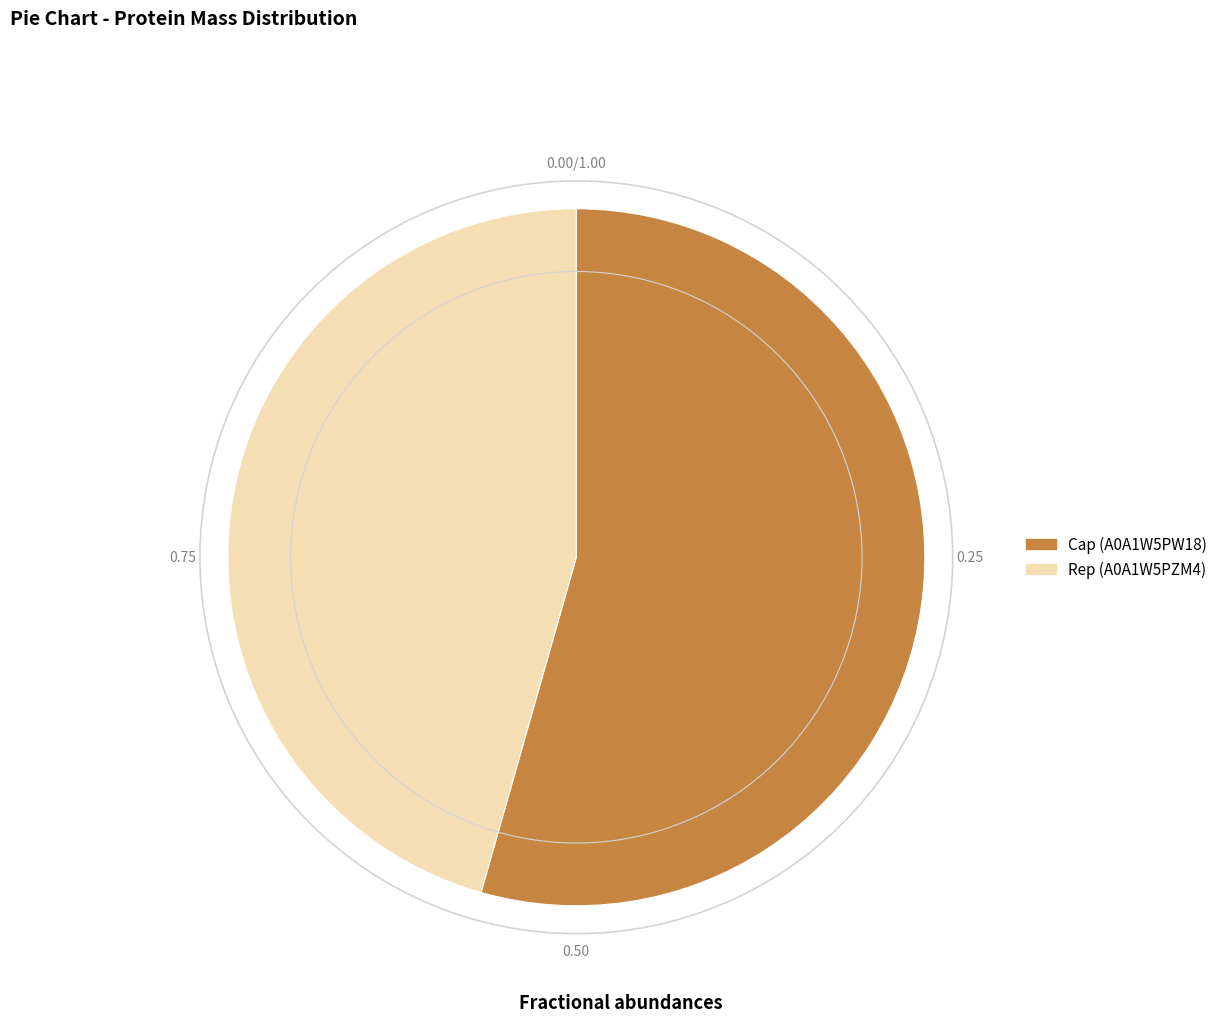

Which category has the smallest portion of the pie?

Rep (A0A1W5PZM4)